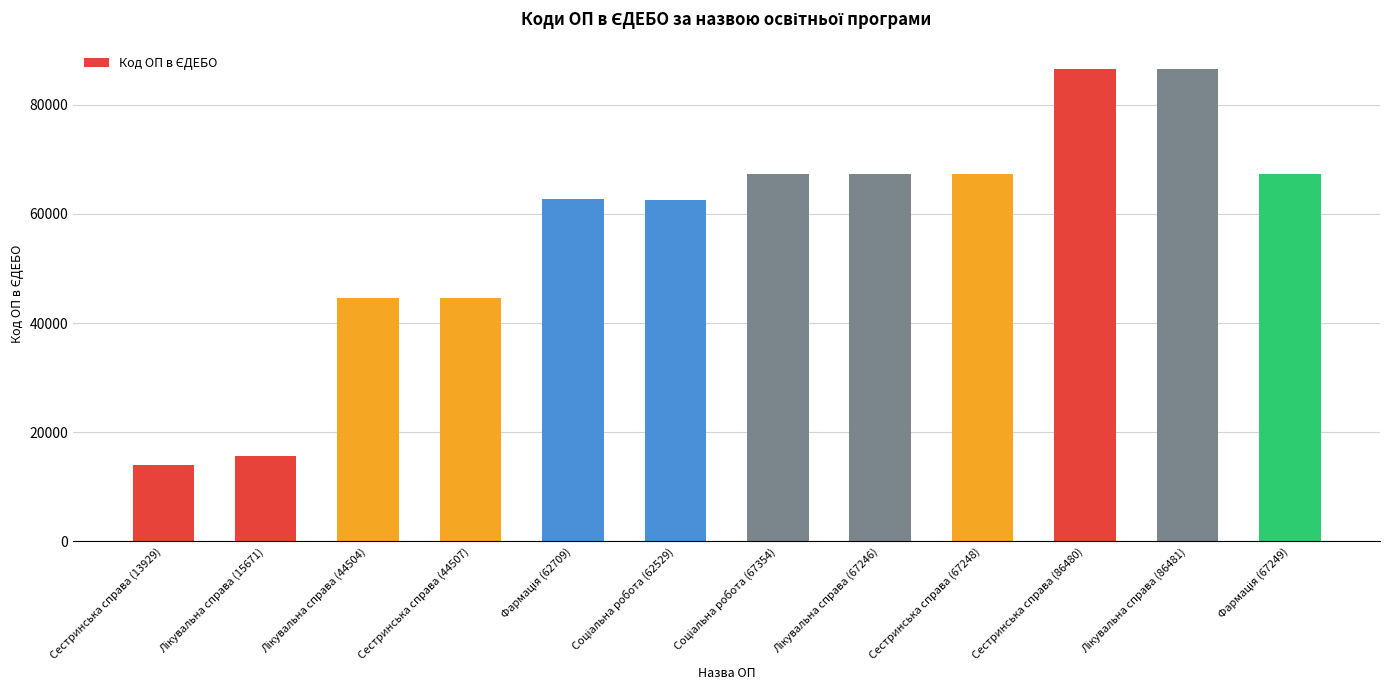

What is the average value?

57159